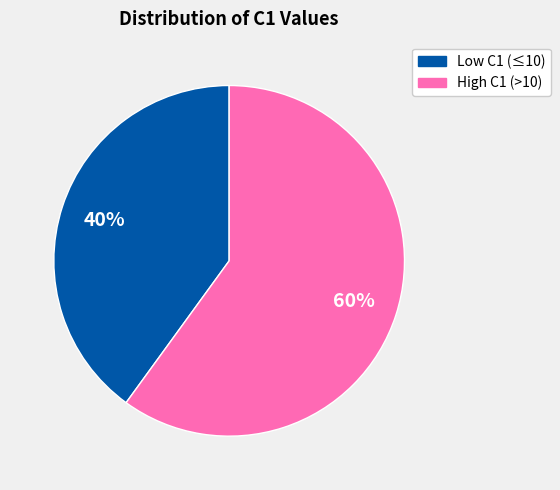

How many segments does this pie chart have?

2